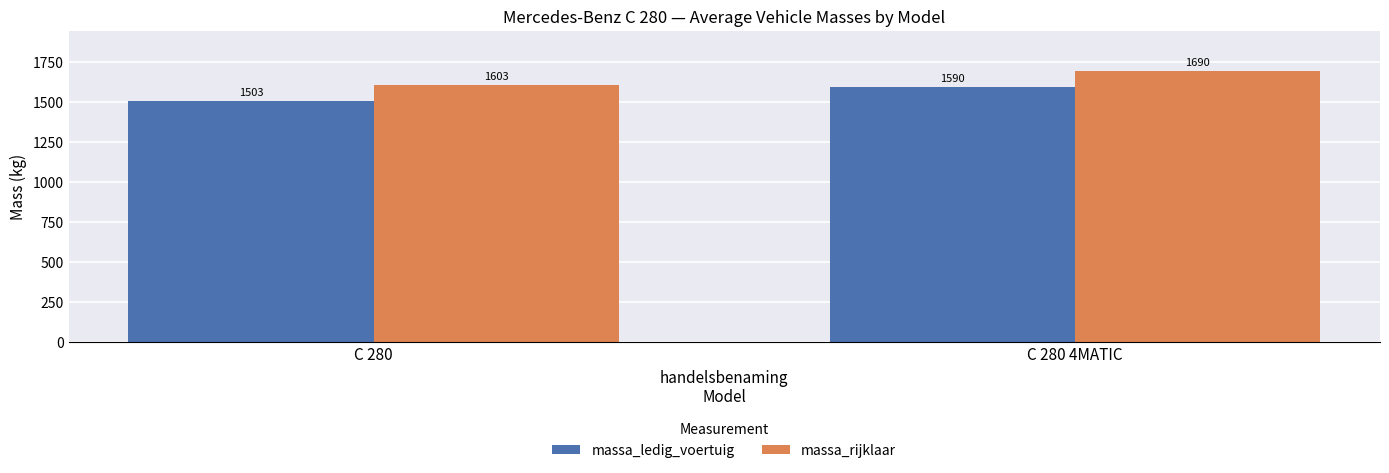

How many bars are there in each group?

2